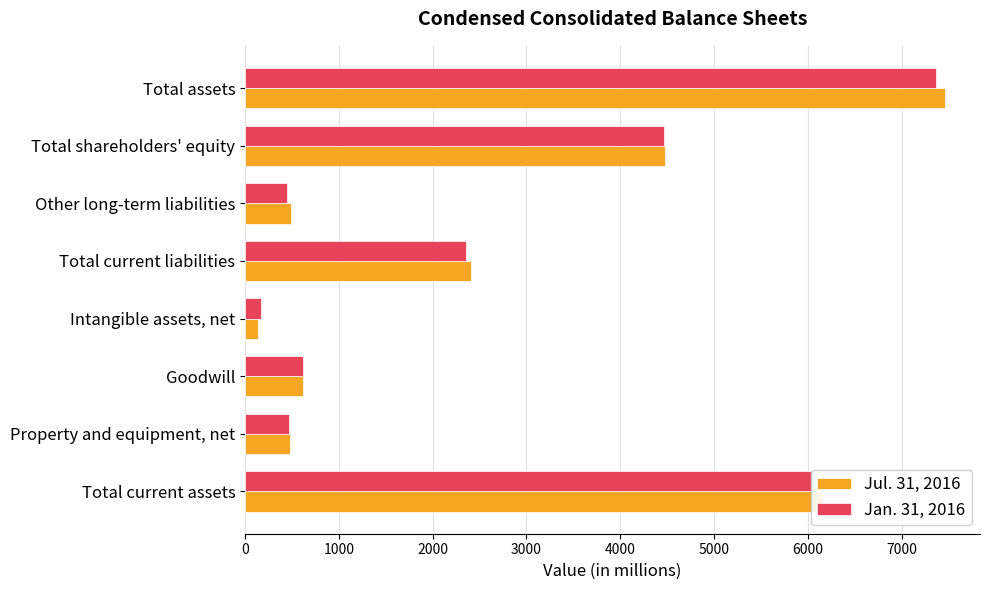

What is the total value across all series at Total assets?

14831